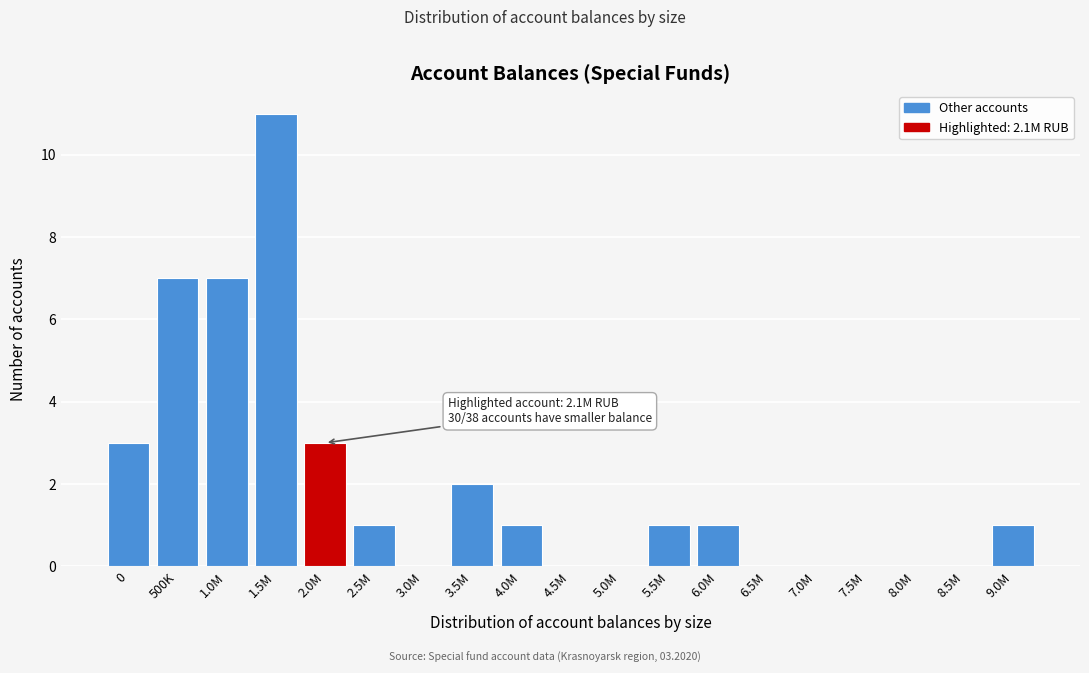

Reading left to right, list all the values displayed in this chart.

0=3	500K=7	1.0M=7	1.5M=11	2.0M=3	2.5M=1	3.0M=0	3.5M=2	4.0M=1	4.5M=0	5.0M=0	5.5M=1	6.0M=1	6.5M=0	7.0M=0	7.5M=0	8.0M=0	8.5M=0	9.0M=1